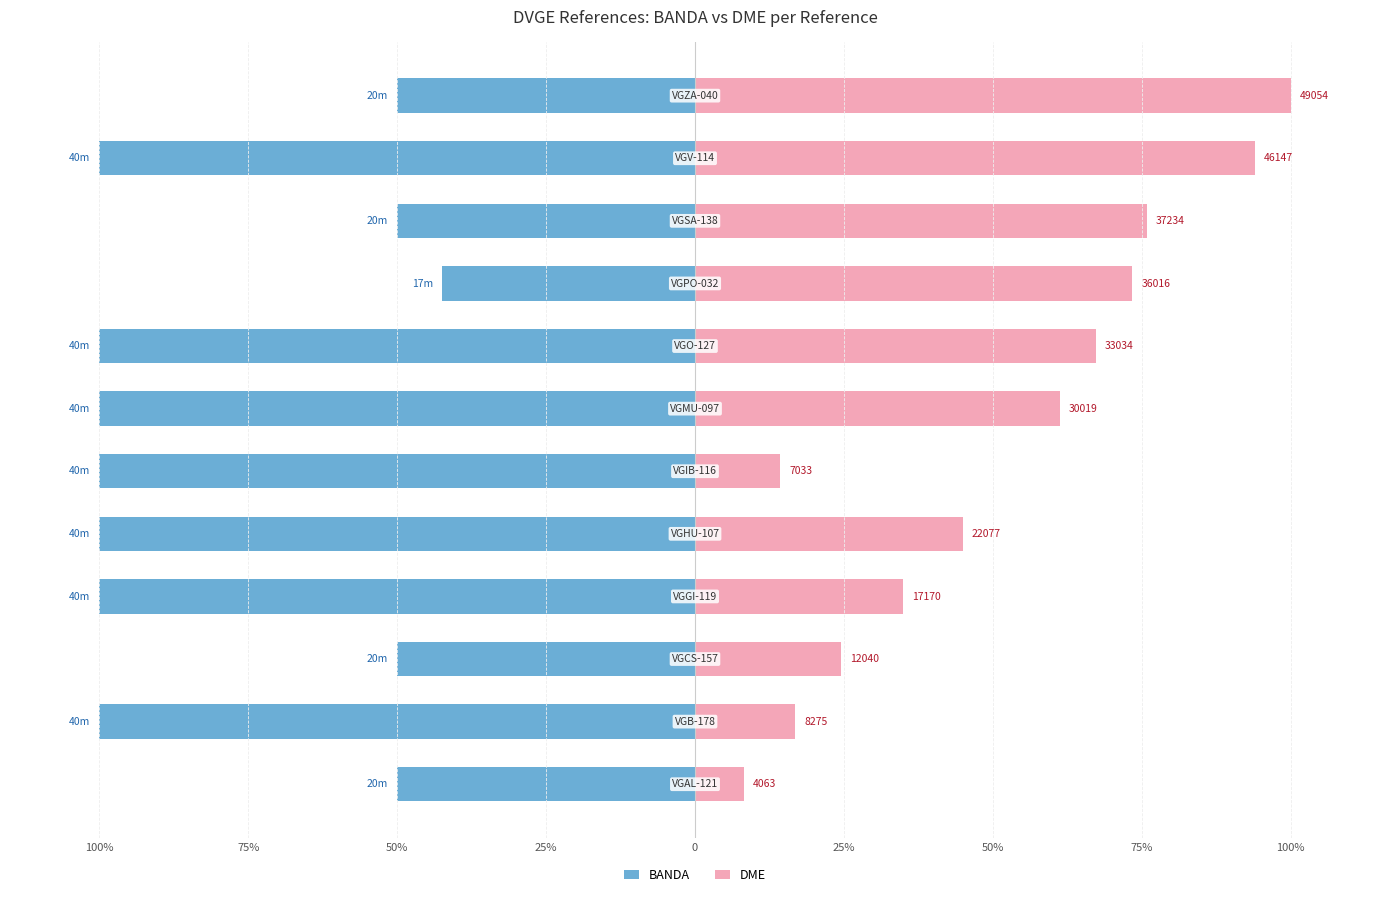

List the series in order of their peak value, highest first.

DME, BANDA